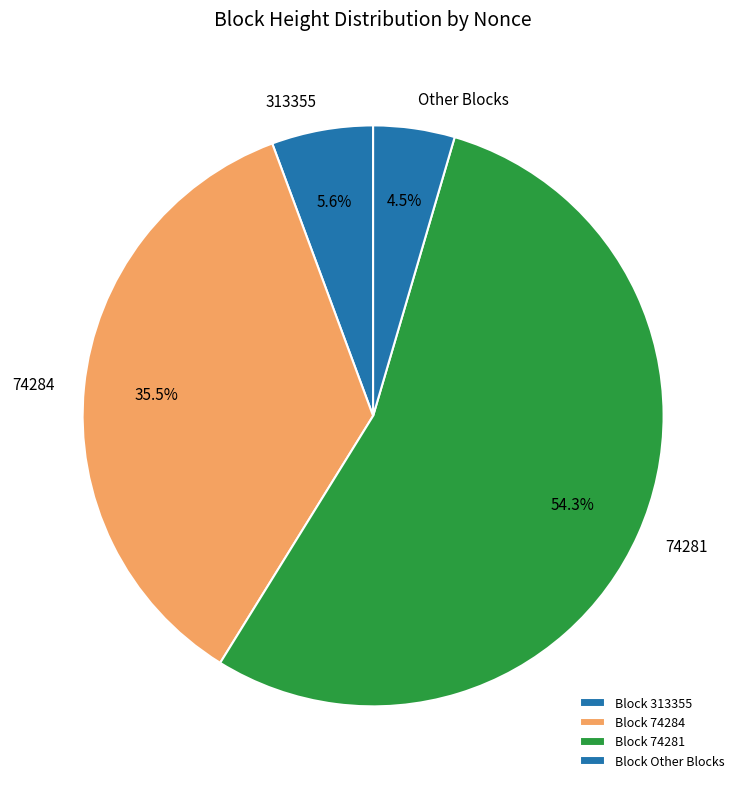

What percentage is the 74281 slice, to the nearest percent?

54%